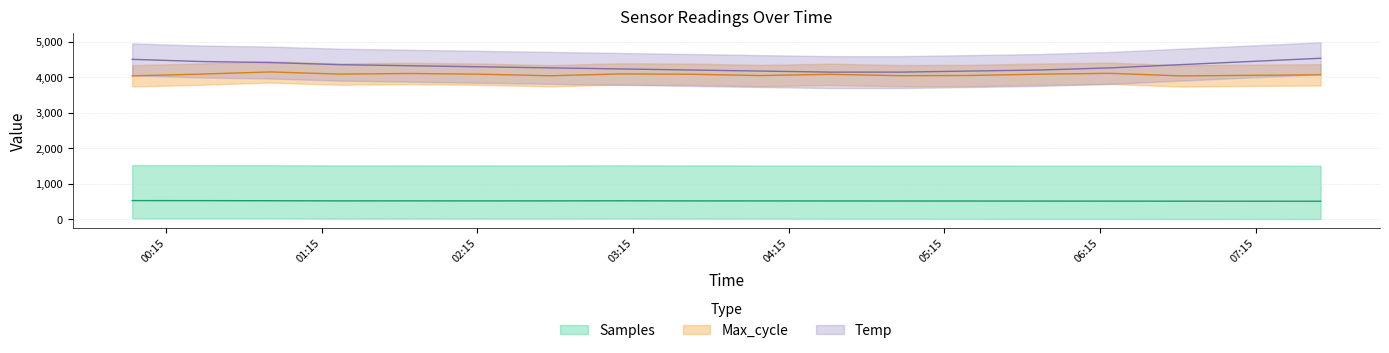

The value of Max_cycle at 2023/07/22 01:22 is 5707.0. True or false?

False